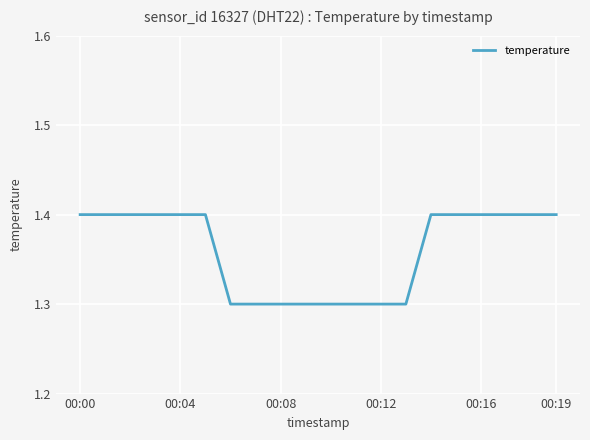

Reading right to left, extract all data points from this chart.

1.4	1.4	1.4	1.4	1.4	1.4	1.3	1.3	1.3	1.3	1.3	1.3	1.3	1.3	1.4	1.4	1.4	1.4	1.4	1.4